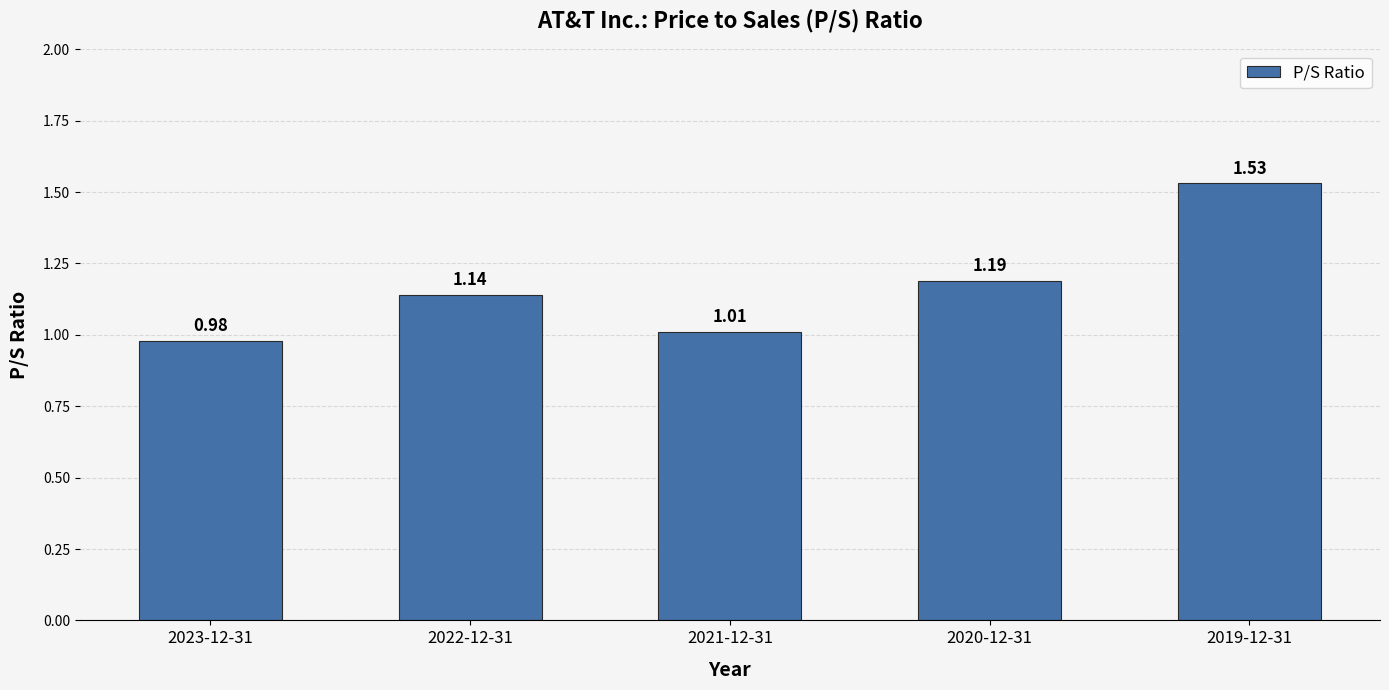

At which label does the data first exceed 1?

2022-12-31